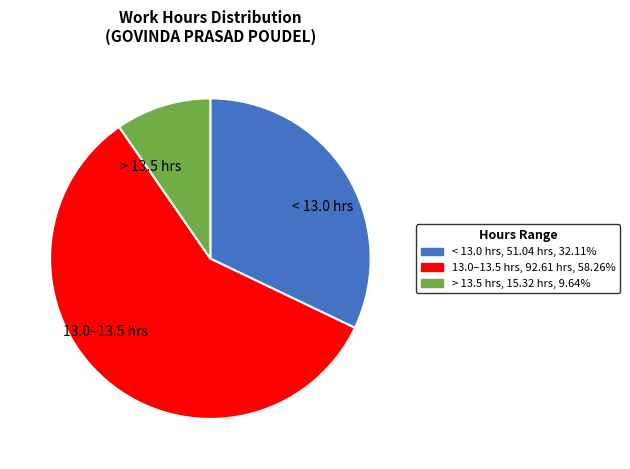

Rank the categories by value from lowest to highest.

> 13.5 hrs, < 13.0 hrs, 13.0–13.5 hrs